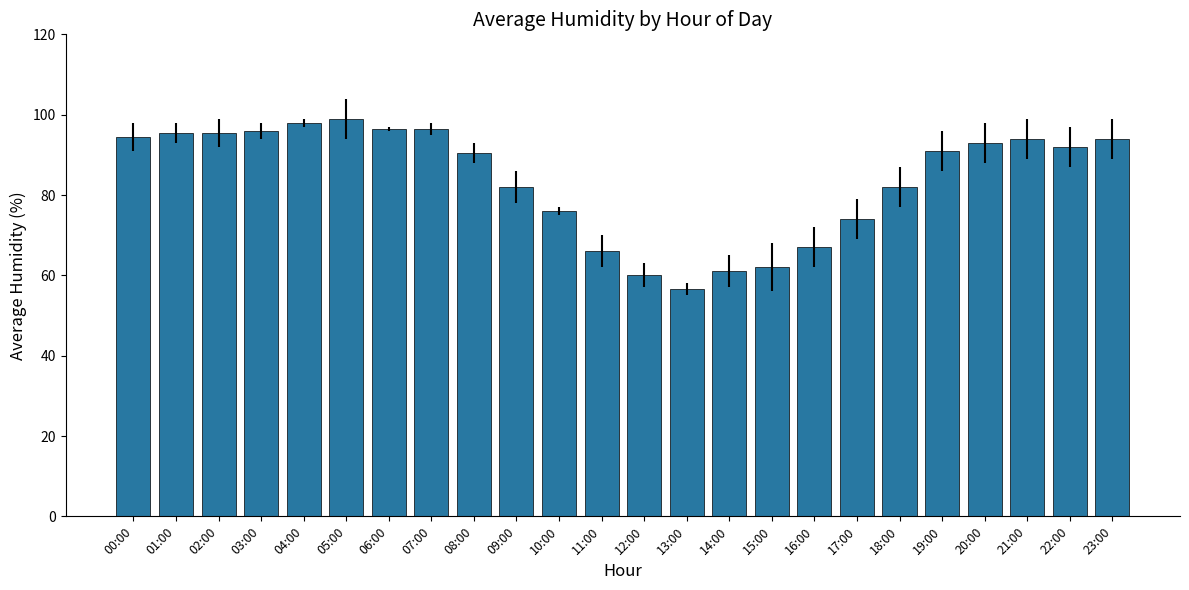

The chart shows a value of 109.1 at 17:00. True or false?

False